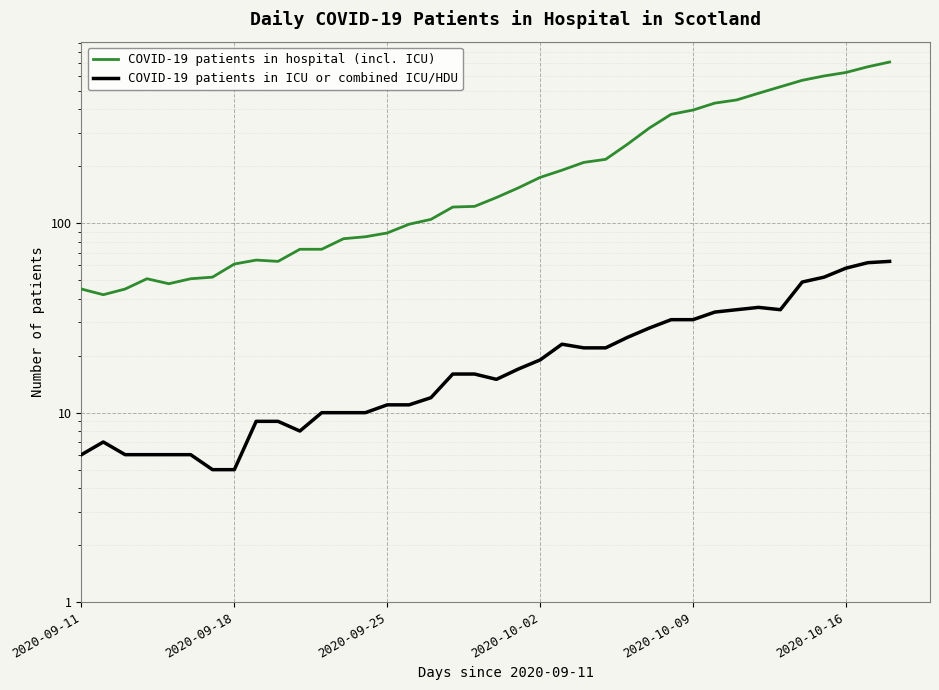

Between 21 and 27, which series saw the biggest shift?

COVID-19 patients in hospital (incl. ICU)